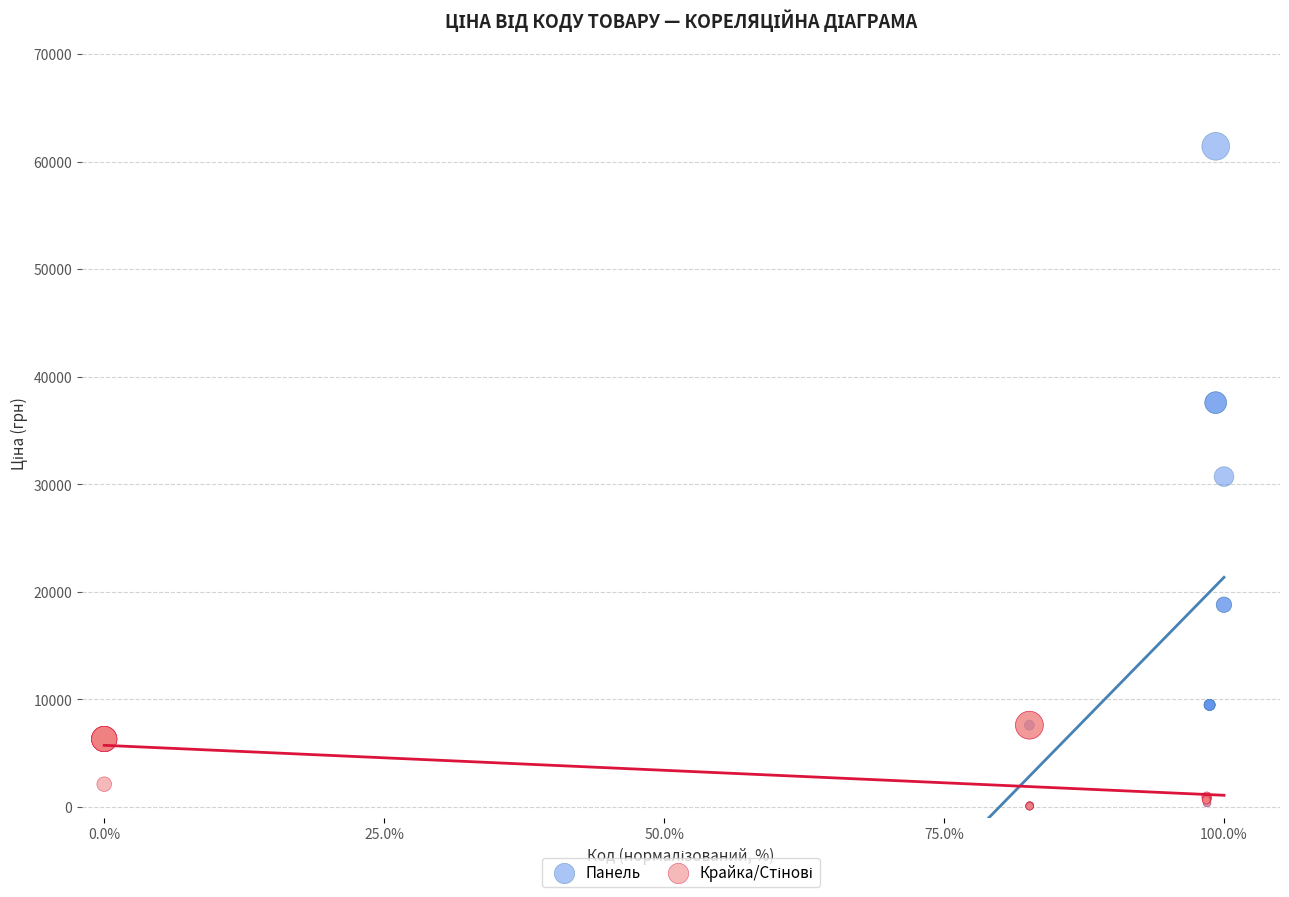

Which series reaches the maximum Y coordinate?

Панель